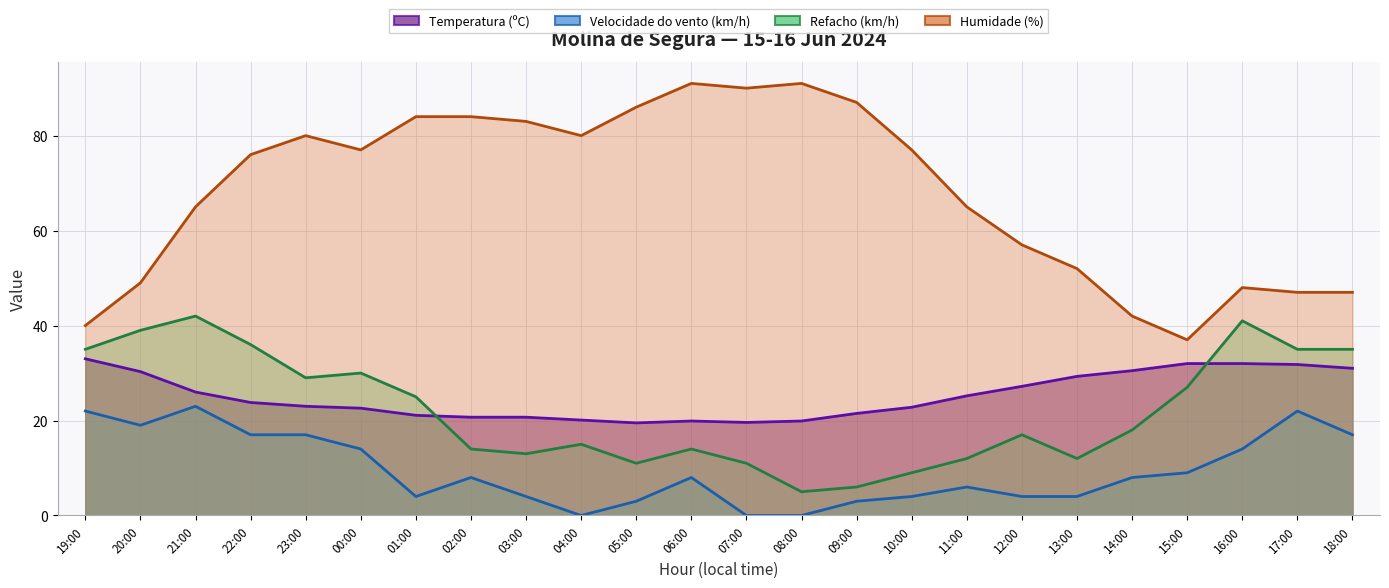

At which label is Velocidade do vento (km/h) closest to 11?

15:00